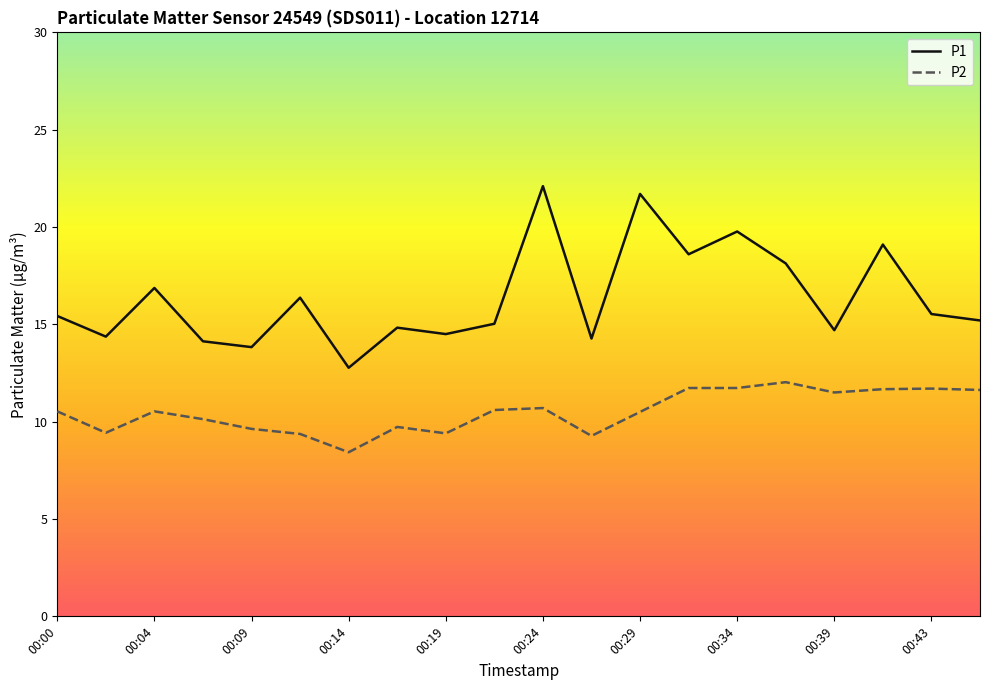

Which series has the largest range (max minus min)?

P1